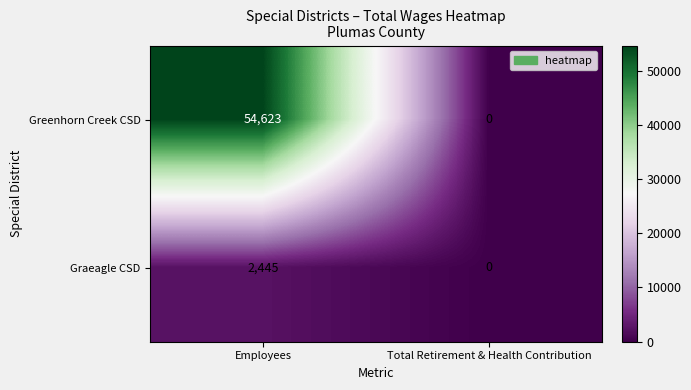

At which category is the sum across all series the highest?

Employees